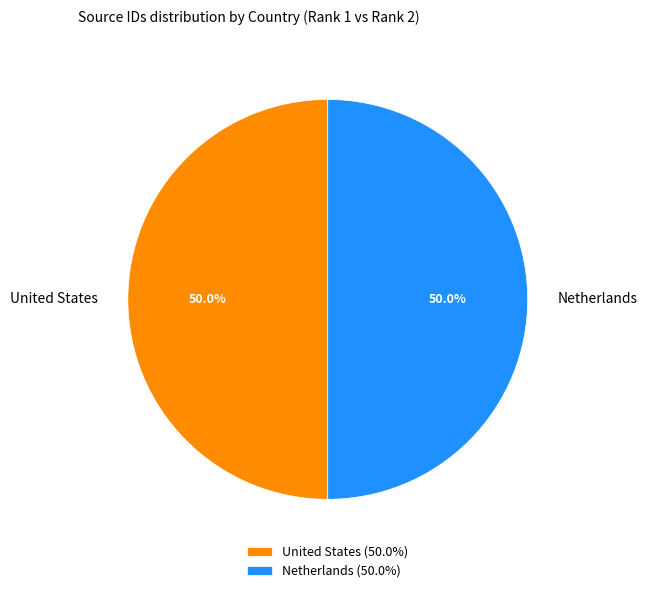

How much of the chart is everything except Netherlands?

50.0%